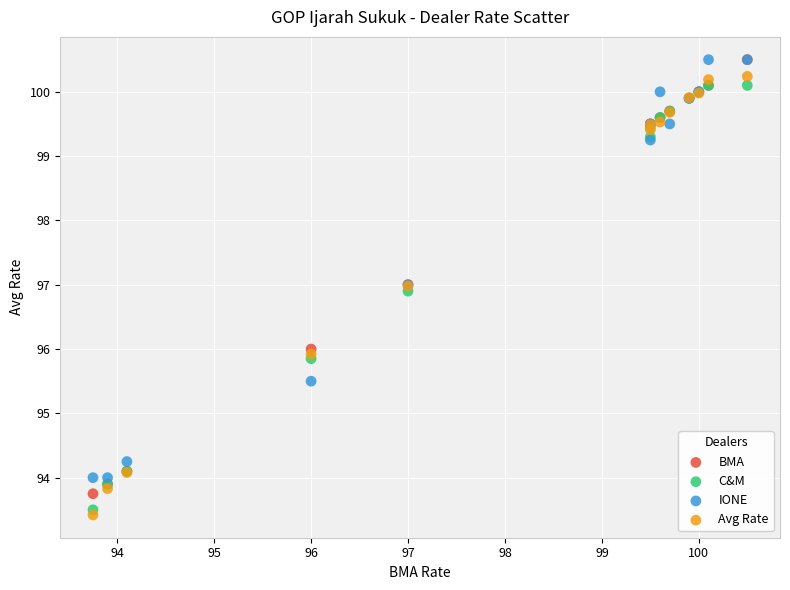

Which series has the largest Y range (max minus min)?

Avg Rate